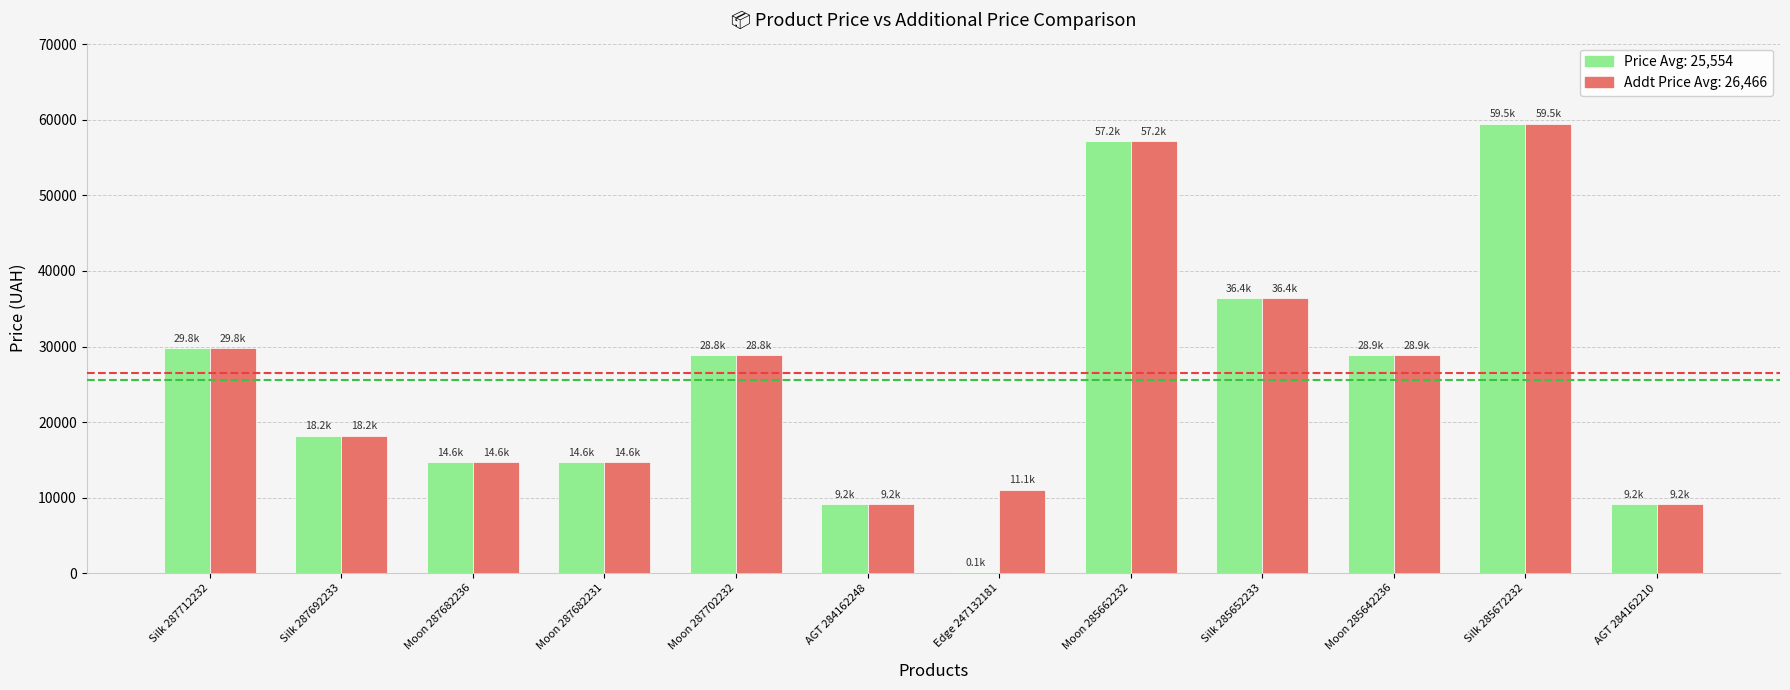

At which category is the sum across all series the highest?

Silk 285672232